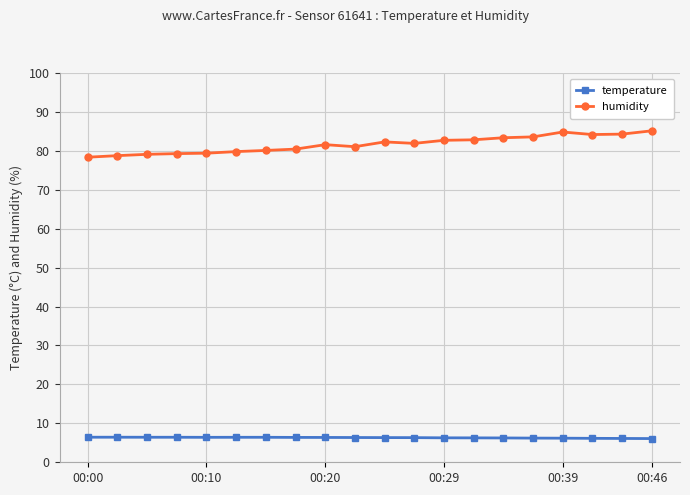

True or false: temperature and humidity intersect in this chart.

False